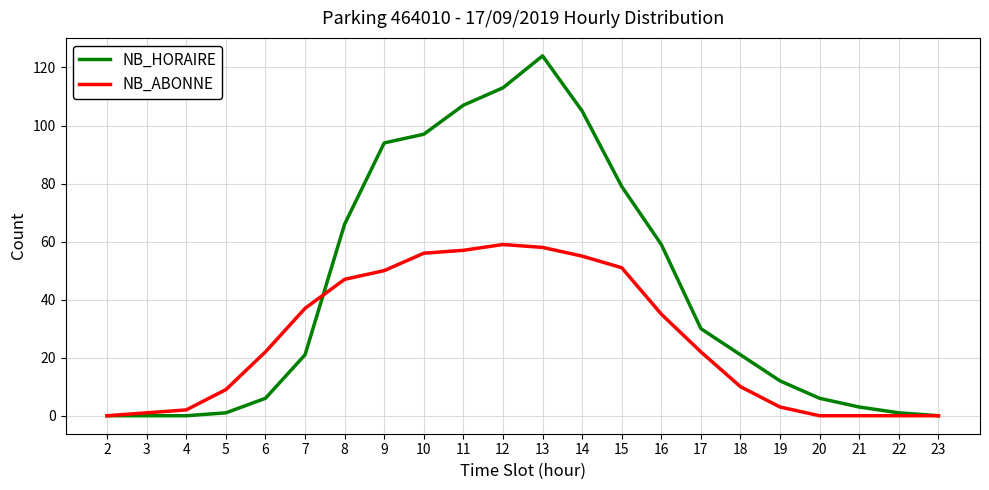

Rank the series at 16 from highest to lowest value.

NB_HORAIRE, NB_ABONNE